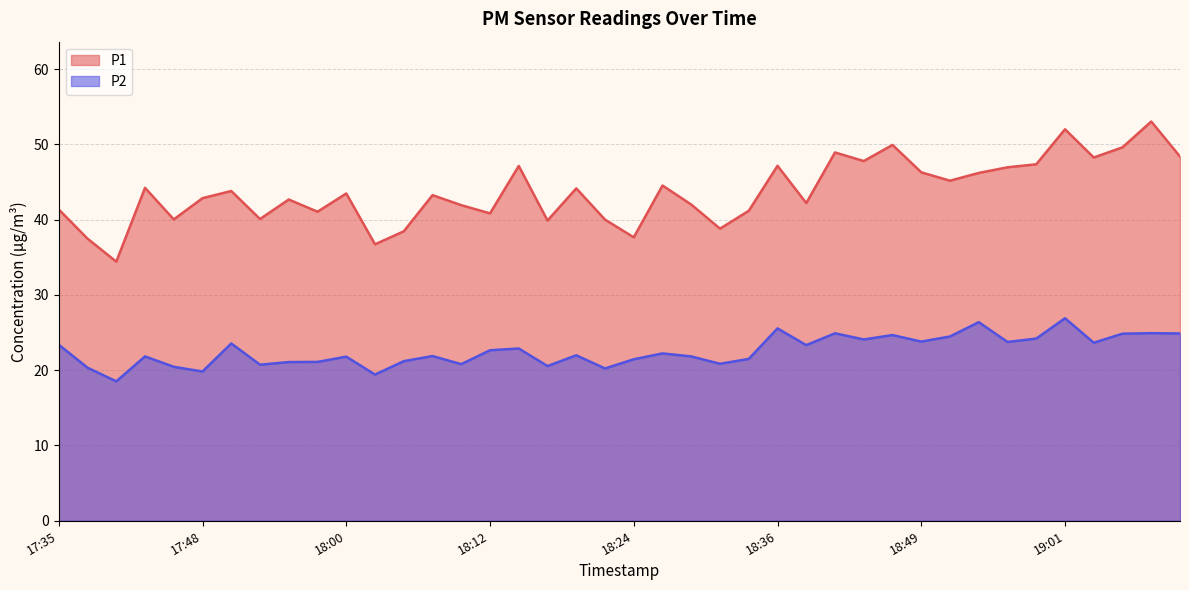

How many lines are shown in the chart?

2